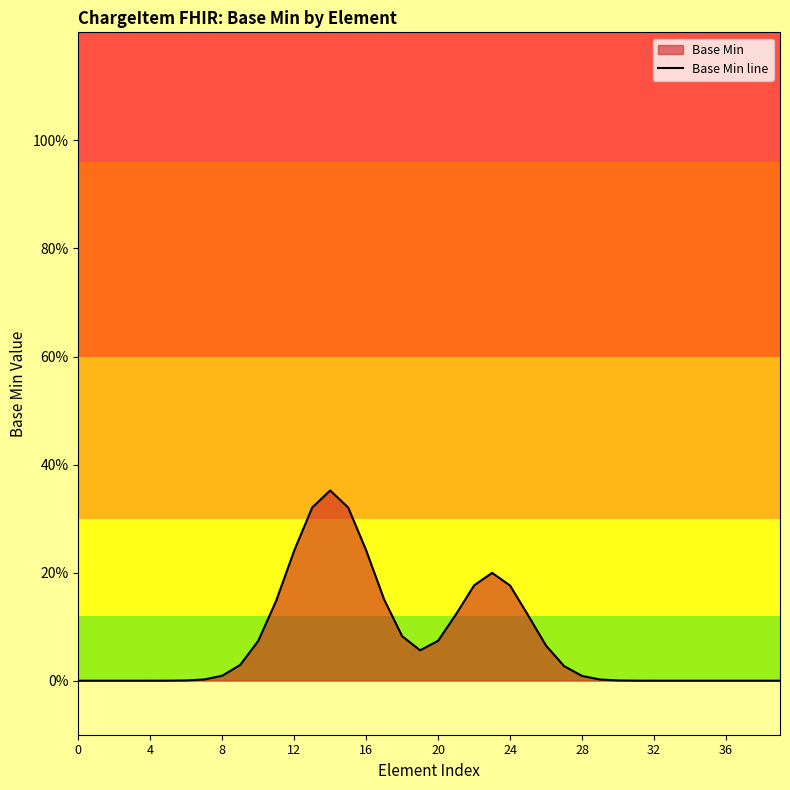

The value at 31 is 0.0. True or false?

False